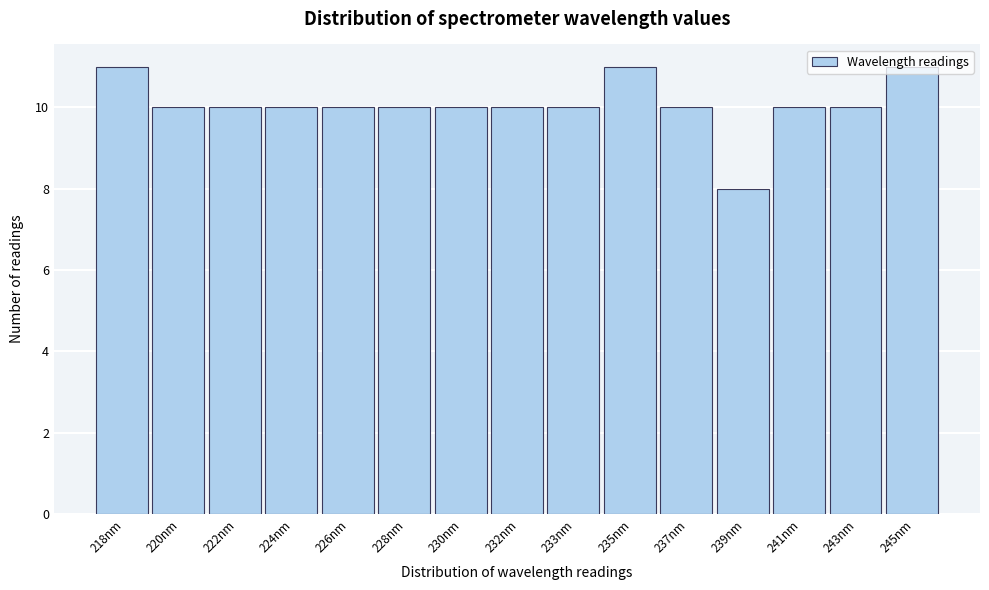

What is the label of the 12th bar from the left?

239nm